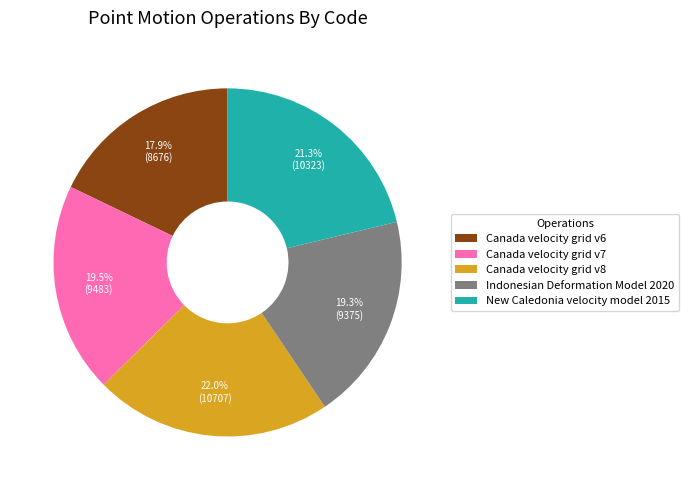

Do Canada velocity grid v6 and New Caledonia velocity model 2015 together represent more than half of the pie?

No